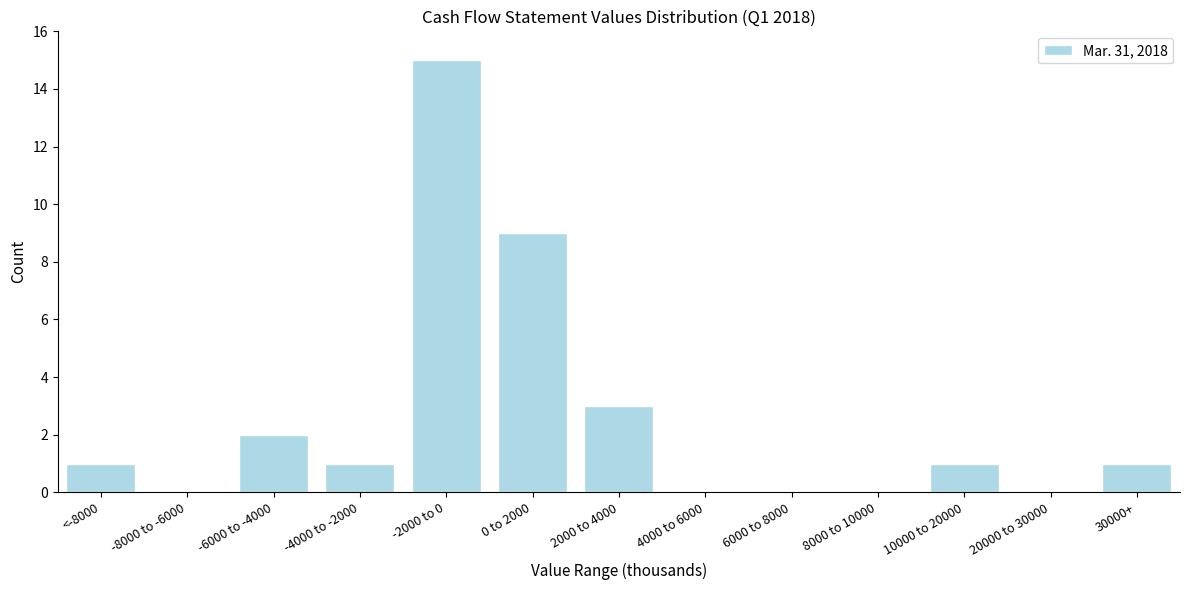

Reading right to left, list all the values displayed in this chart.

30000+=1	20000 to 30000=0	10000 to 20000=1	8000 to 10000=0	6000 to 8000=0	4000 to 6000=0	2000 to 4000=3	0 to 2000=9	-2000 to 0=15	-4000 to -2000=1	-6000 to -4000=2	-8000 to -6000=0	<-8000=1